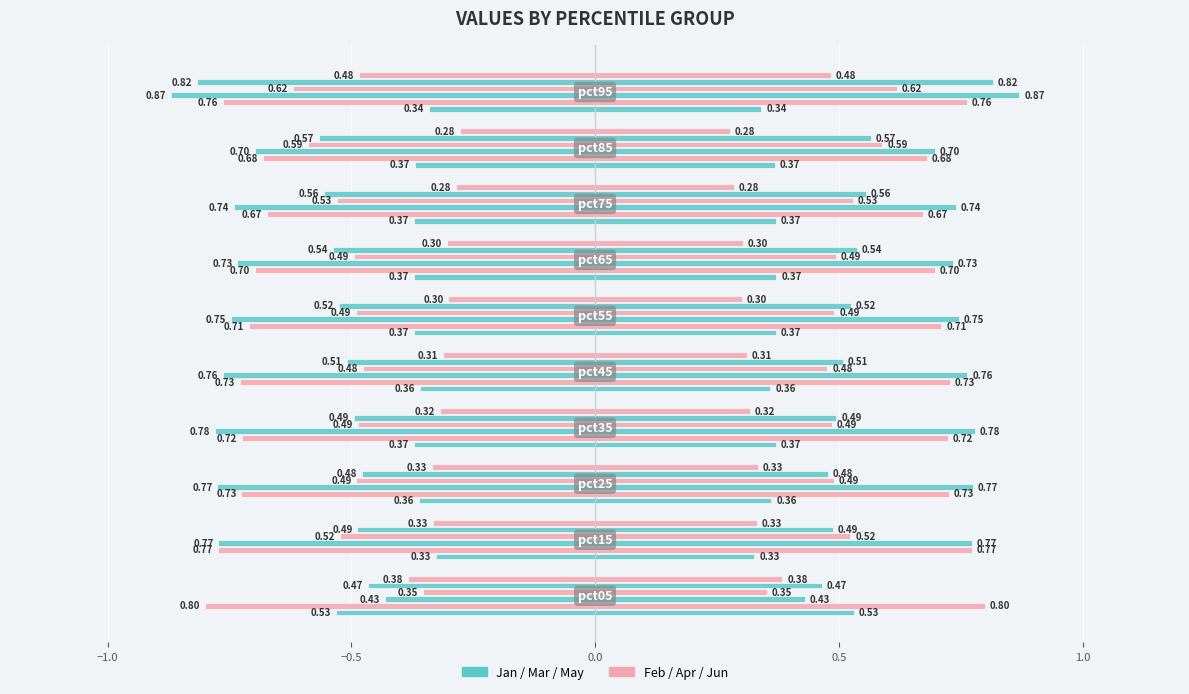

True or false: Jun has a value of -0.7 at 9.

False